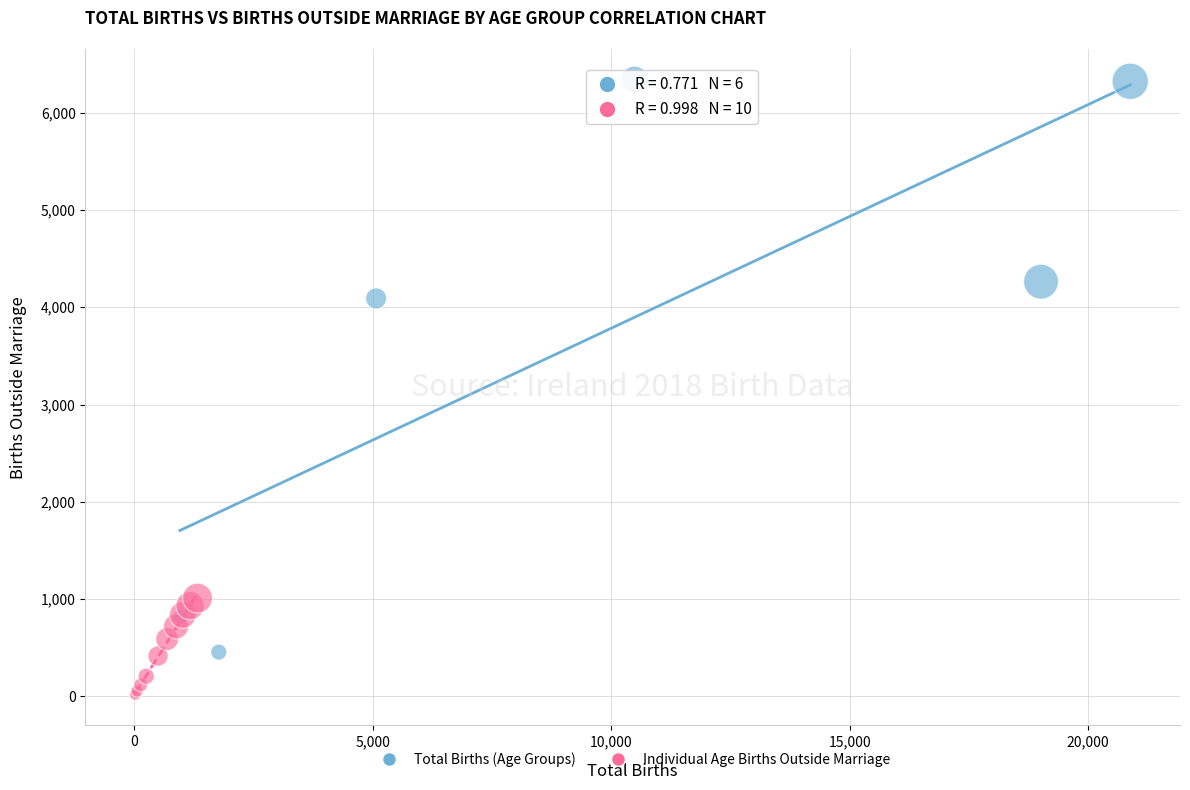

Which series contains the lowest Y value?

Individual Age Births Outside Marriage